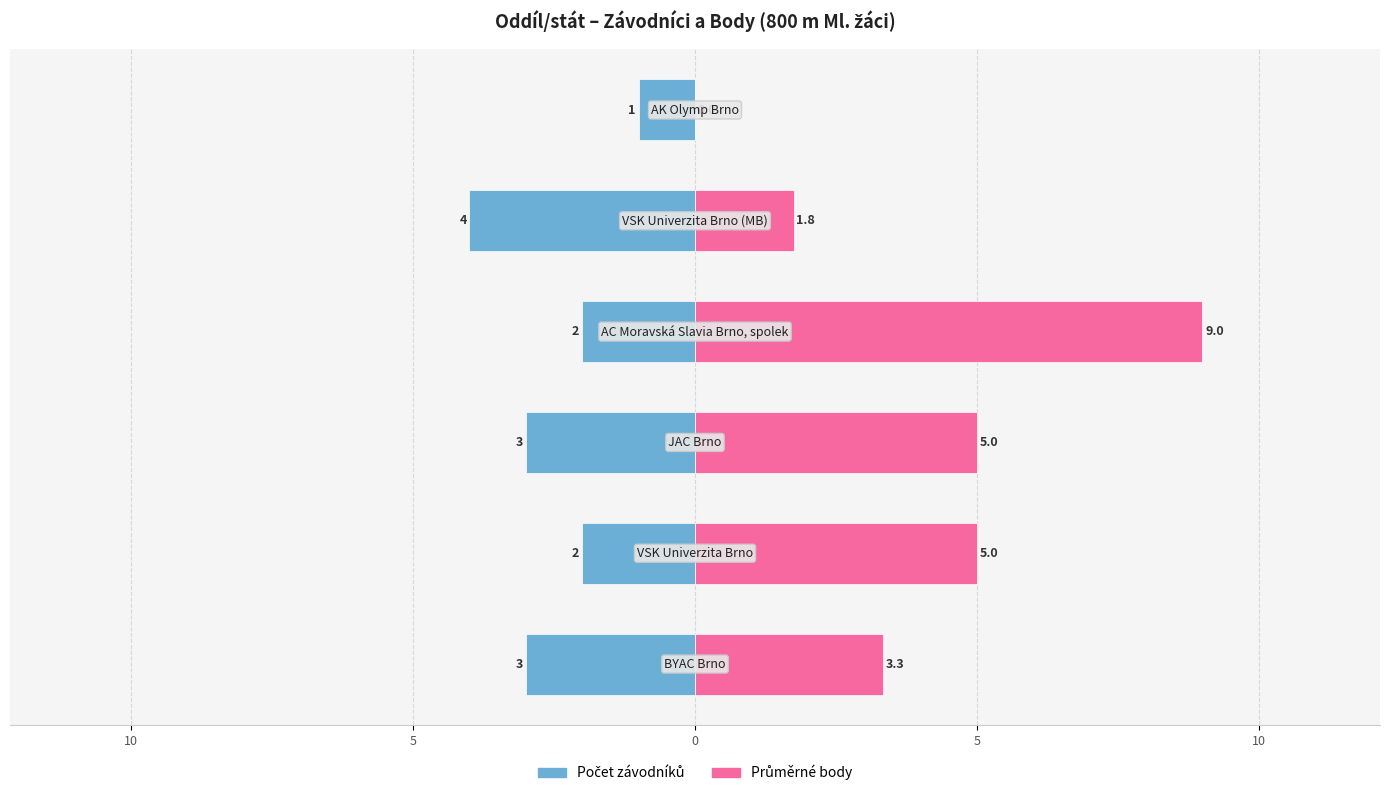

How many data points in Průměrné body are above 5?

1